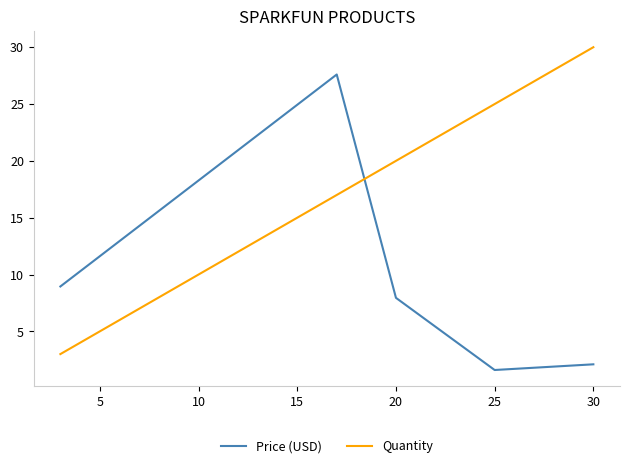

How many intersections are there between Price (USD) and Quantity?

1